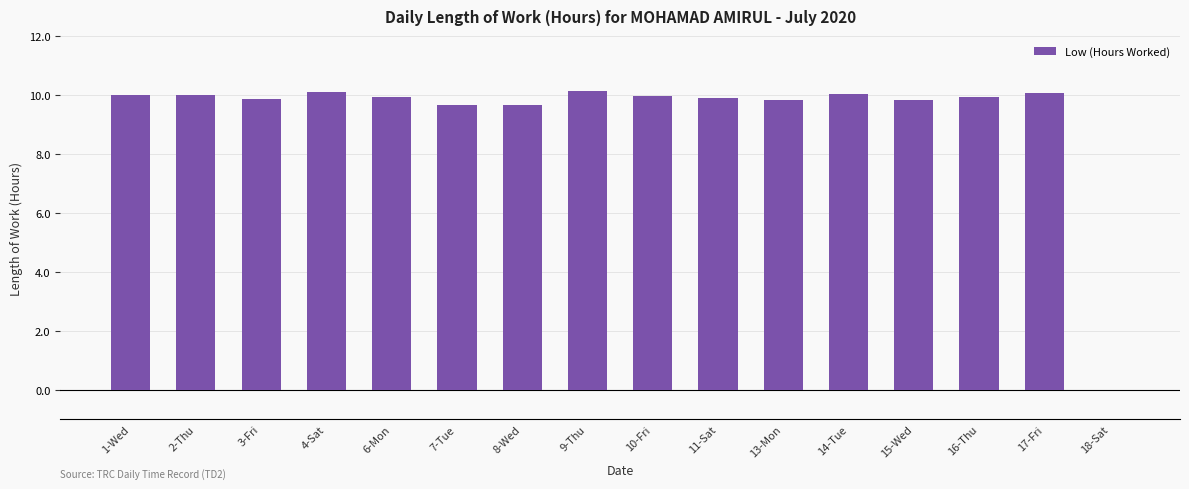

What is the change in value from 2-Thu to 16-Thu?

-0.1